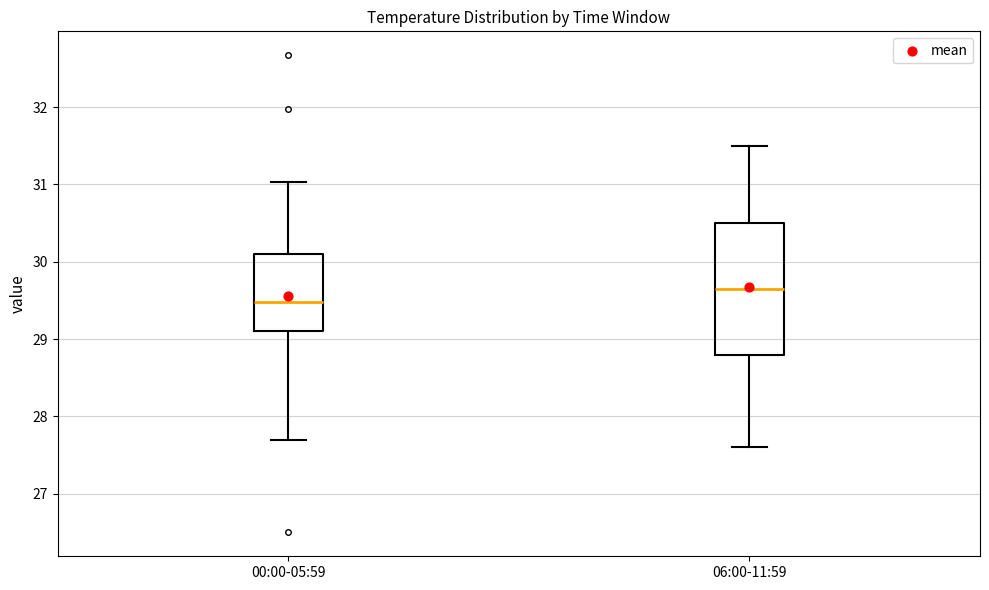

Which box has the lowest median line?

00:00-05:59